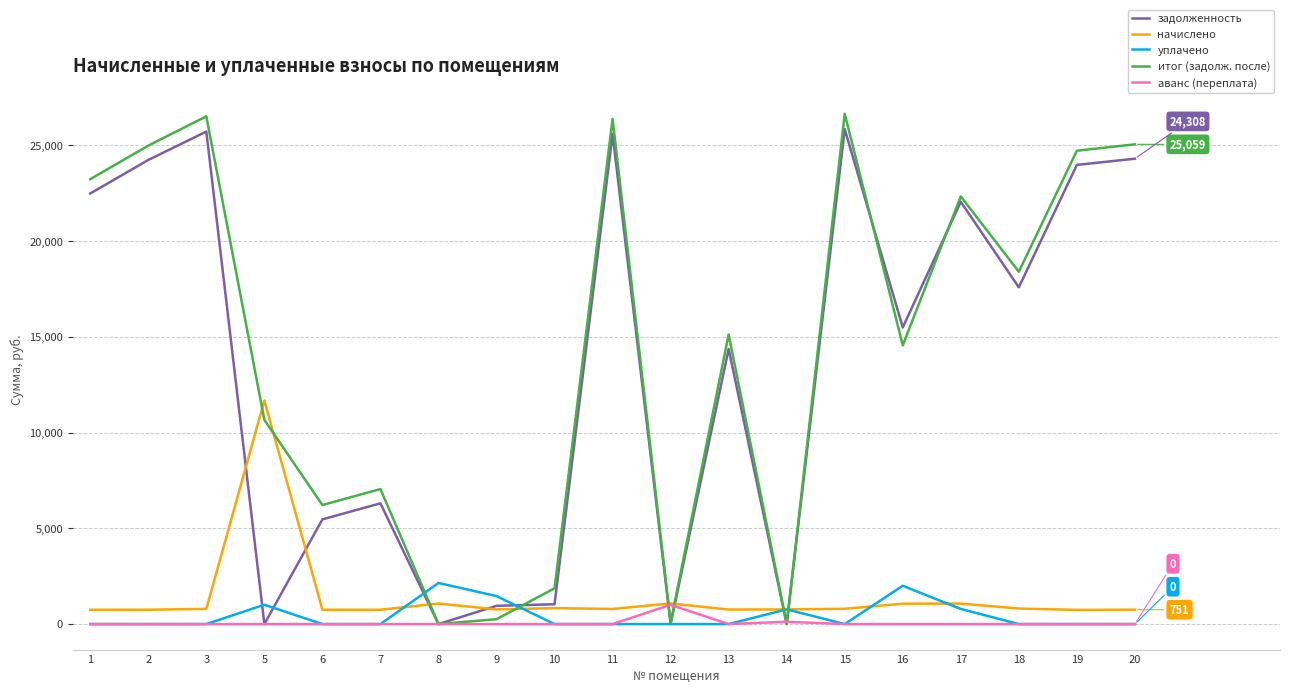

Is the value of аванс (переплата) at 10 greater than the value of задолженность at 13?

No